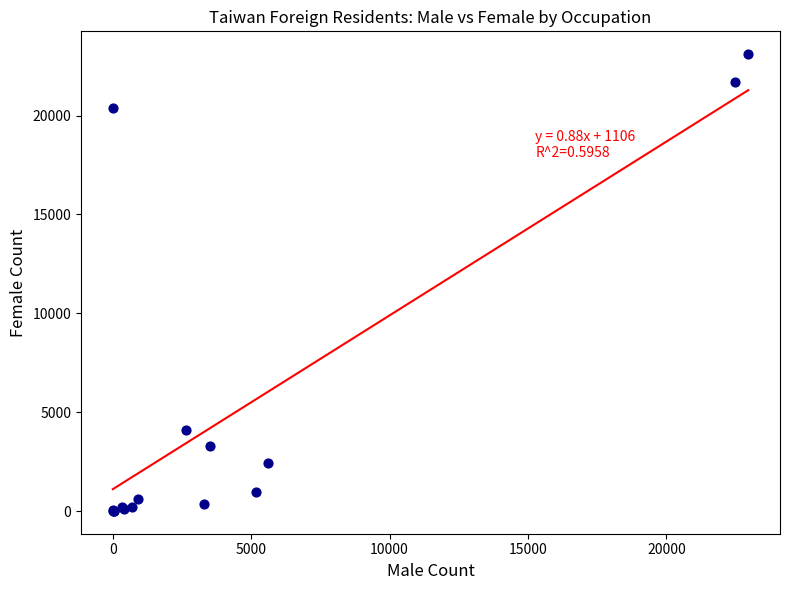

What Y value in the scatter plot is closest to 11556?

4075